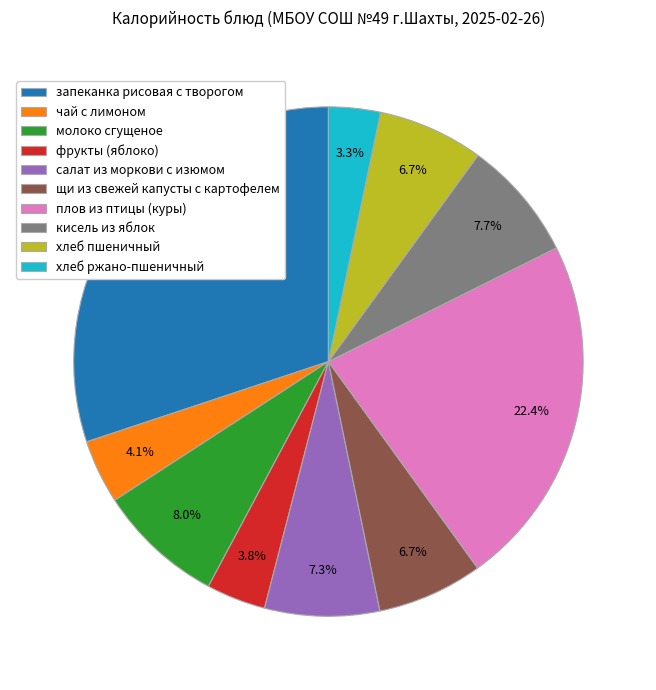

What is the total percentage of щи из свежей капусты с картофелем and запеканка рисовая с творогом?

36.8%